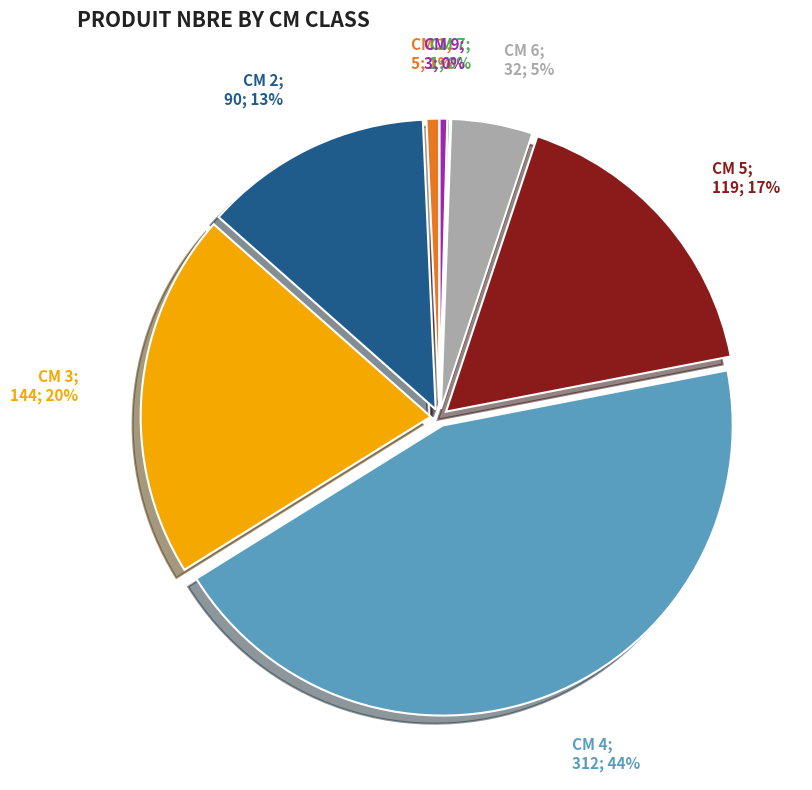

To the nearest percent, what is the average slice percentage?

12%